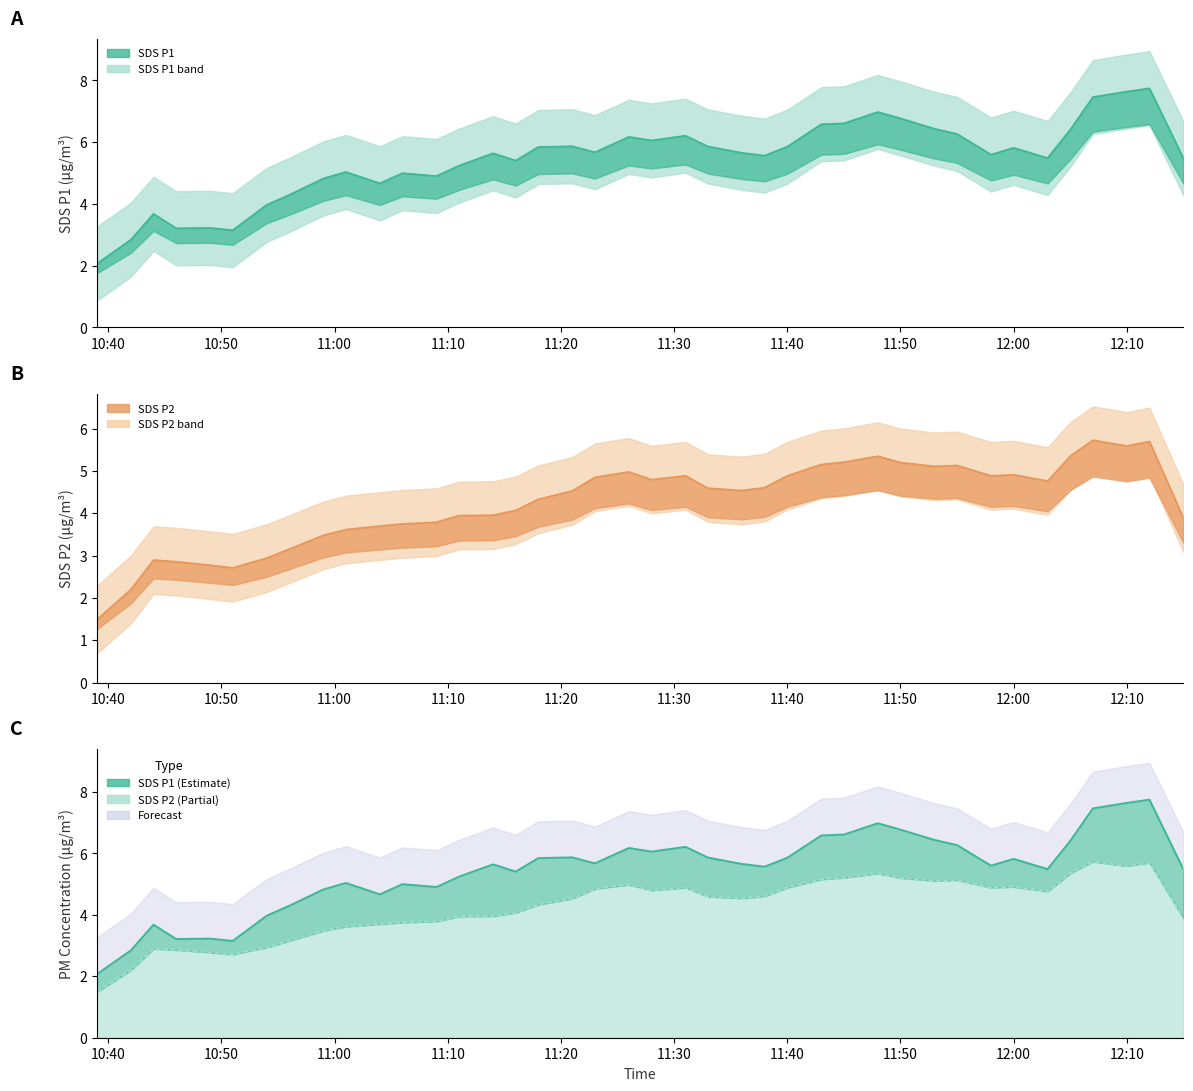

How many interior local peaks does the SDS P2 line series have?

8